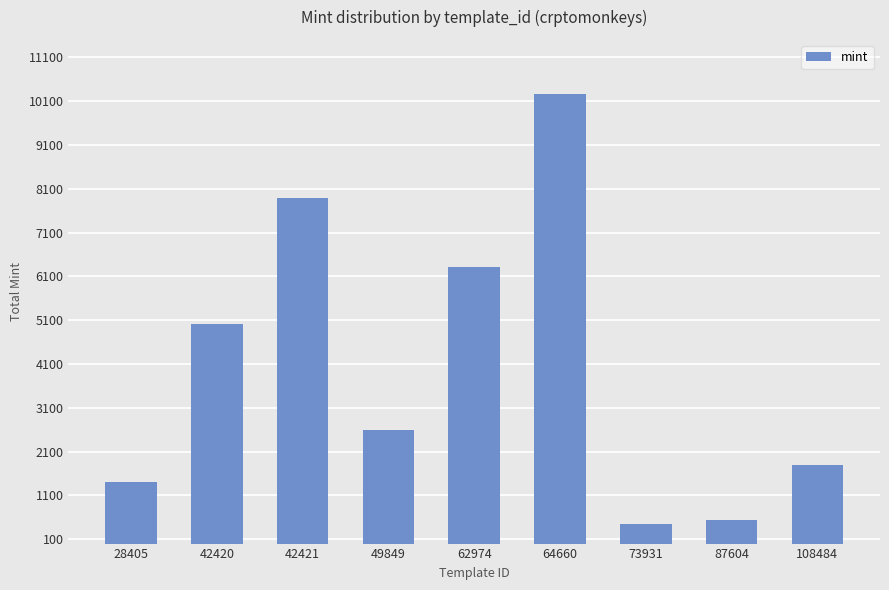

What is the value of the 5th bar from the left?

6309